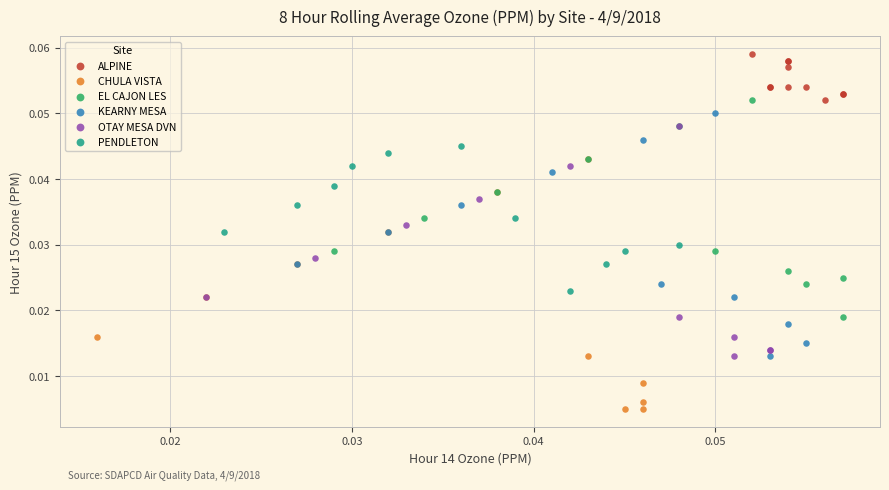

Which series contains the lowest Y value?

CHULA VISTA